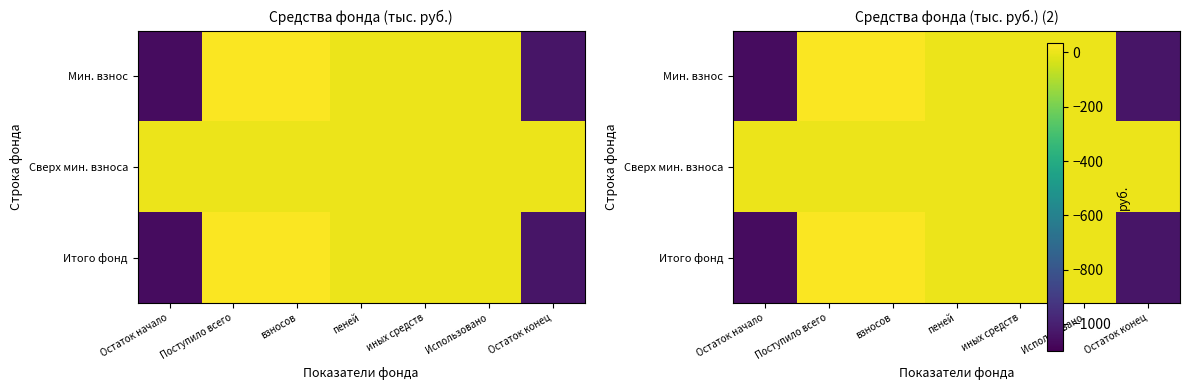

At which label does Итого фонд reach its minimum?

Остаток начало